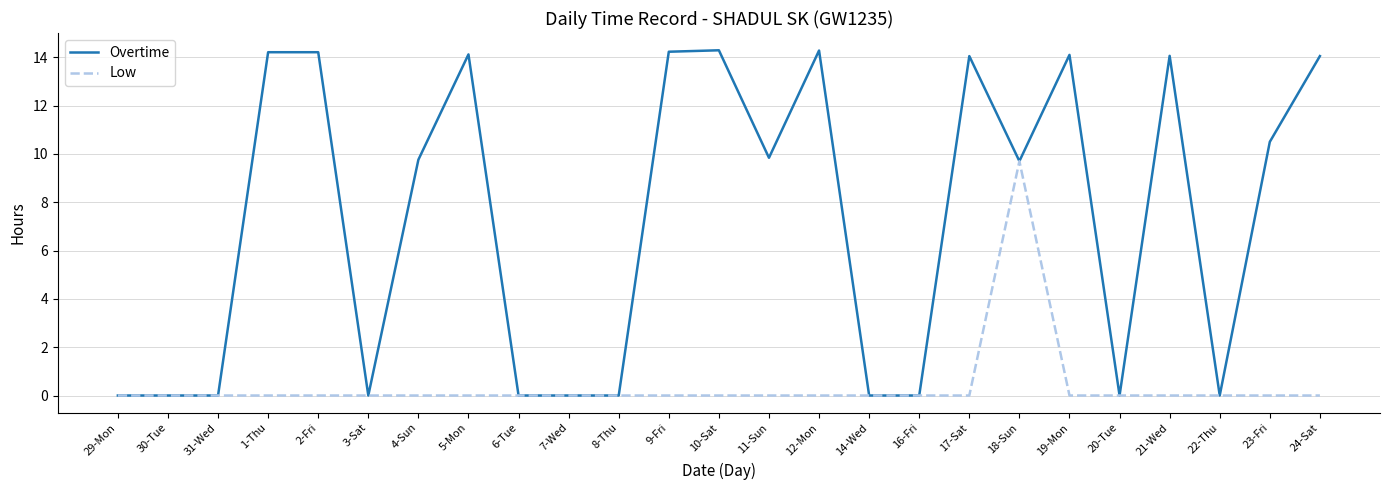

What is the maximum value shown in the chart?

14.3